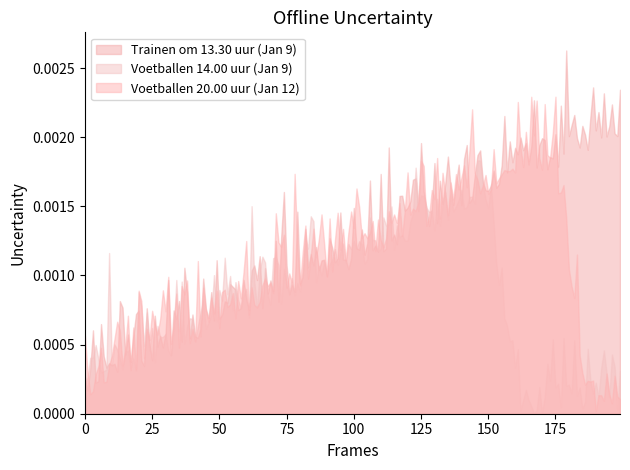

Rank the series by their maximum value, from lowest to highest.

Voetballen 14.00 uur (Jan 9), Voetballen 20.00 uur (Jan 12), Trainen om 13.30 uur (Jan 9)